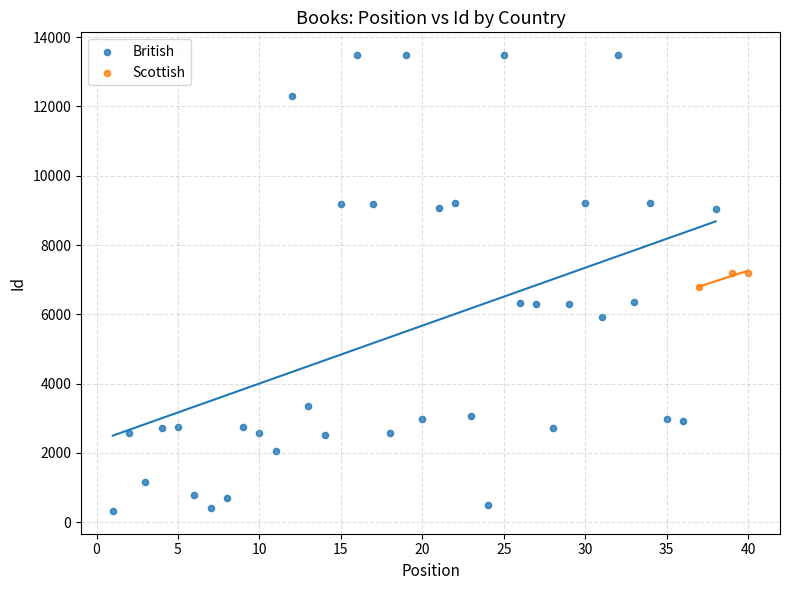

Which series has the largest Y range (max minus min)?

British